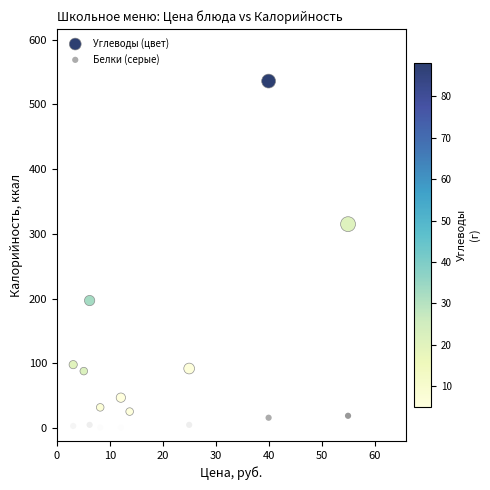

Across all data points, what is the range of X values (max minus min)?

51.9